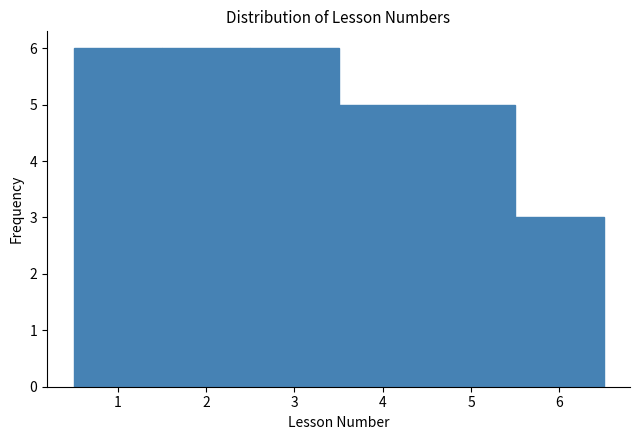

How tall is the bar that spans 1.5 to 2.5 on the x-axis? The values are not printed on the chart, so give them approximately, as read against the axis.

6